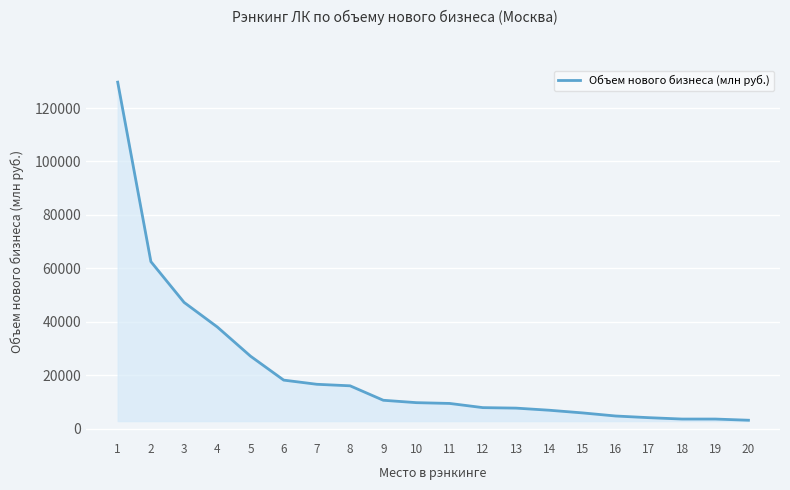

What is the difference between the maximum and minimum values?

126503.0